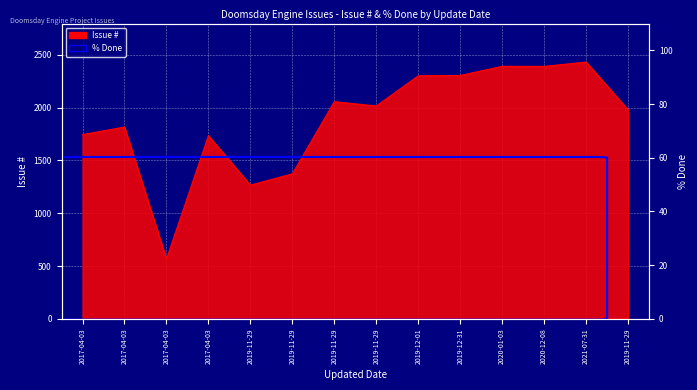

True or false: the data shows 2390 at 2020-12-08.

True